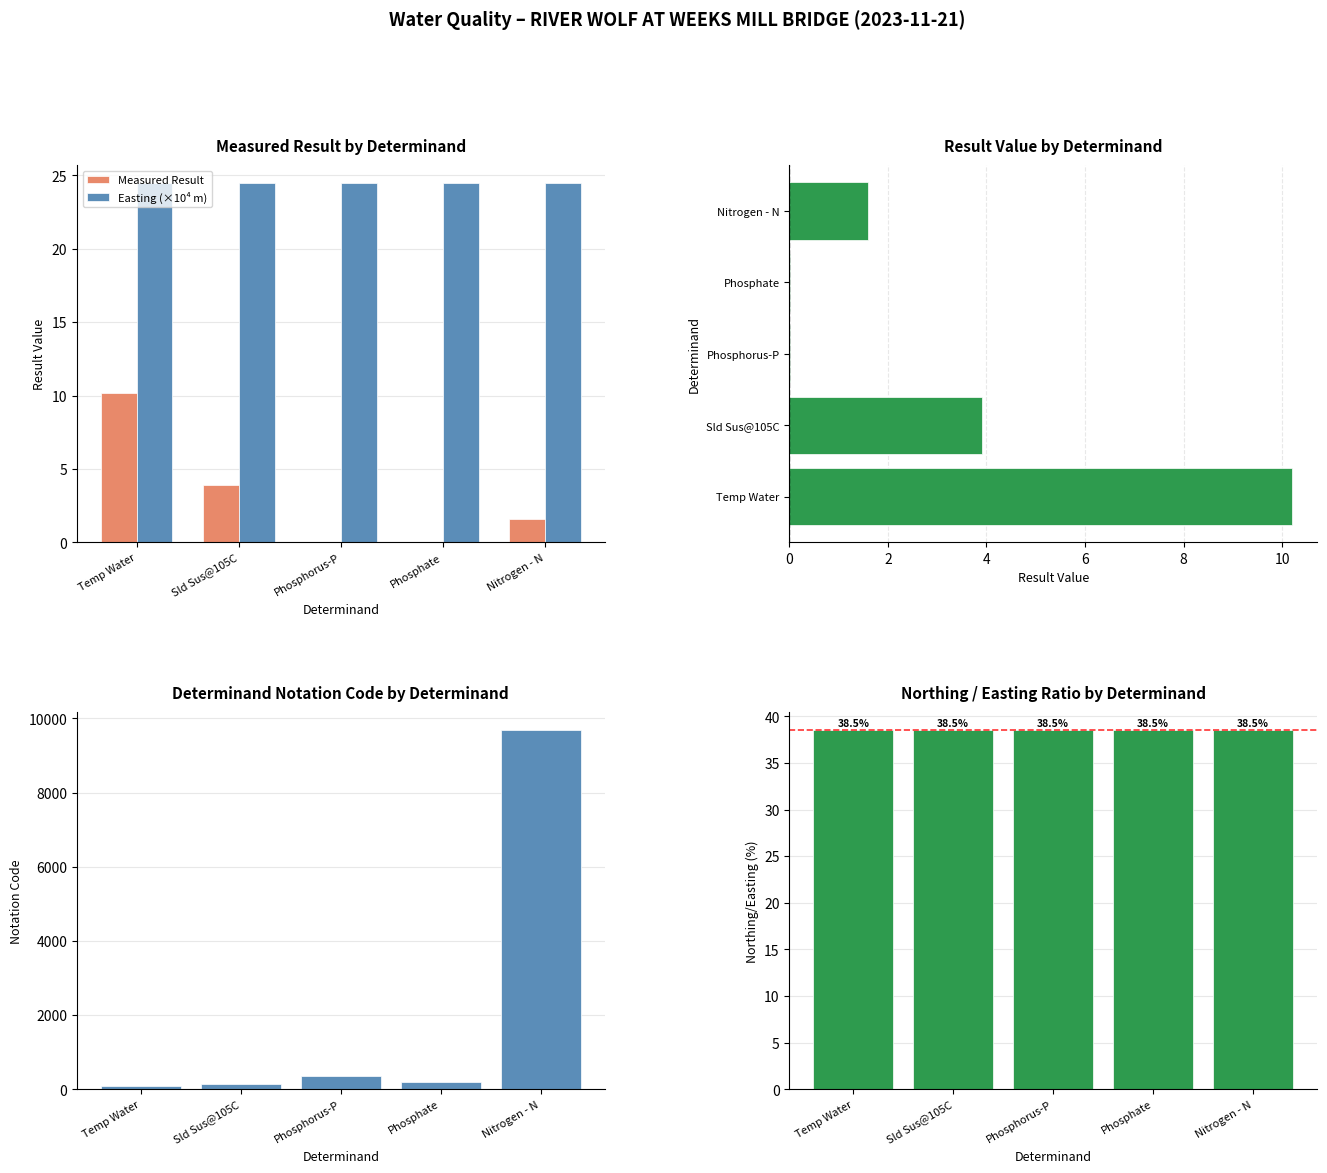

Reading left to right, transcribe all the data shown in this chart.

Measured Result: Temp Water=10.2	Sld Sus@105C=3.9	Phosphorus-P=0.0	Phosphate=0.0	Nitrogen - N=1.6
Easting (×10⁴ m): Temp Water=24.5	Sld Sus@105C=24.5	Phosphorus-P=24.5	Phosphate=24.5	Nitrogen - N=24.5
Determinand Notation: Temp Water=76.0	Sld Sus@105C=135.0	Phosphorus-P=348.0	Phosphate=192.0	Nitrogen - N=9686.0
Northing/Easting (%): Temp Water=38.5	Sld Sus@105C=38.5	Phosphorus-P=38.5	Phosphate=38.5	Nitrogen - N=38.5